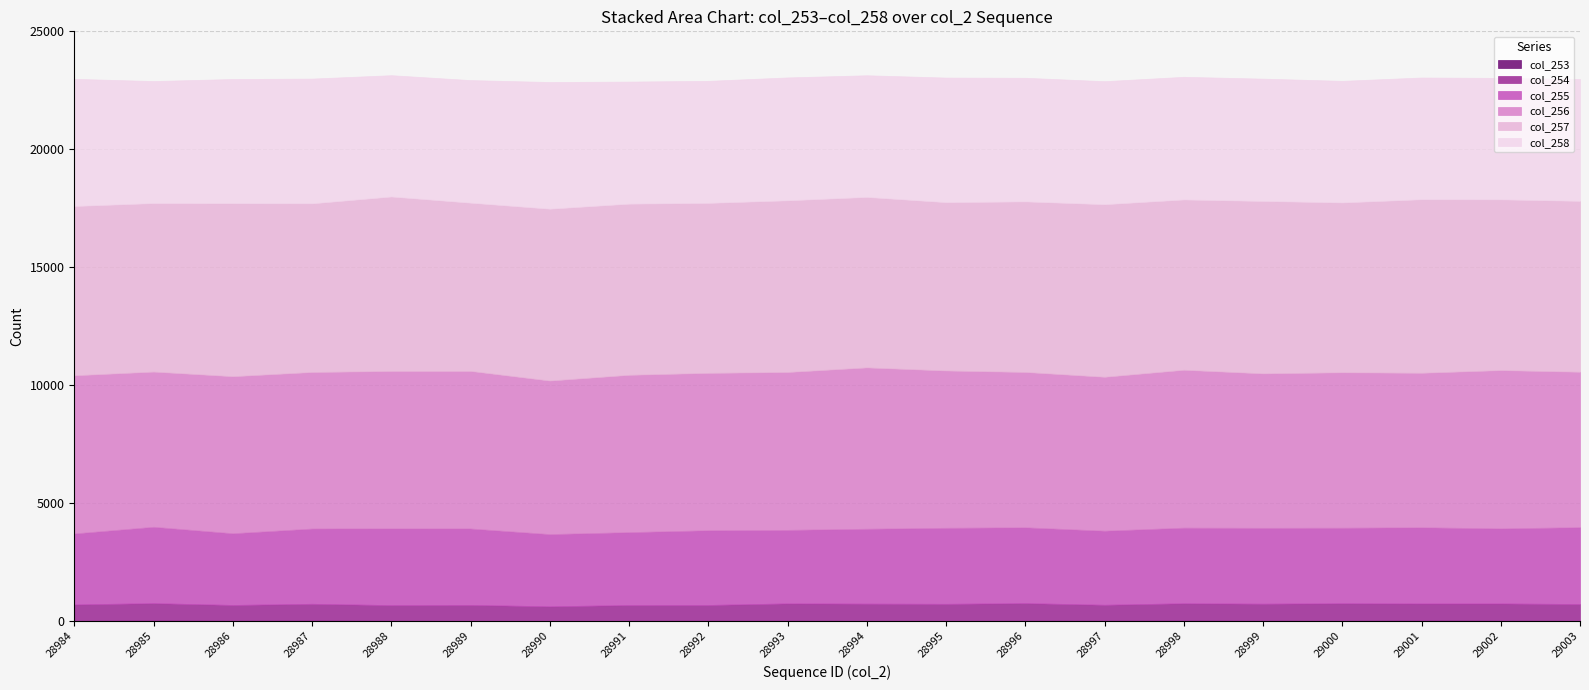

The col_257 series shows 7229 at 28994. True or false?

True